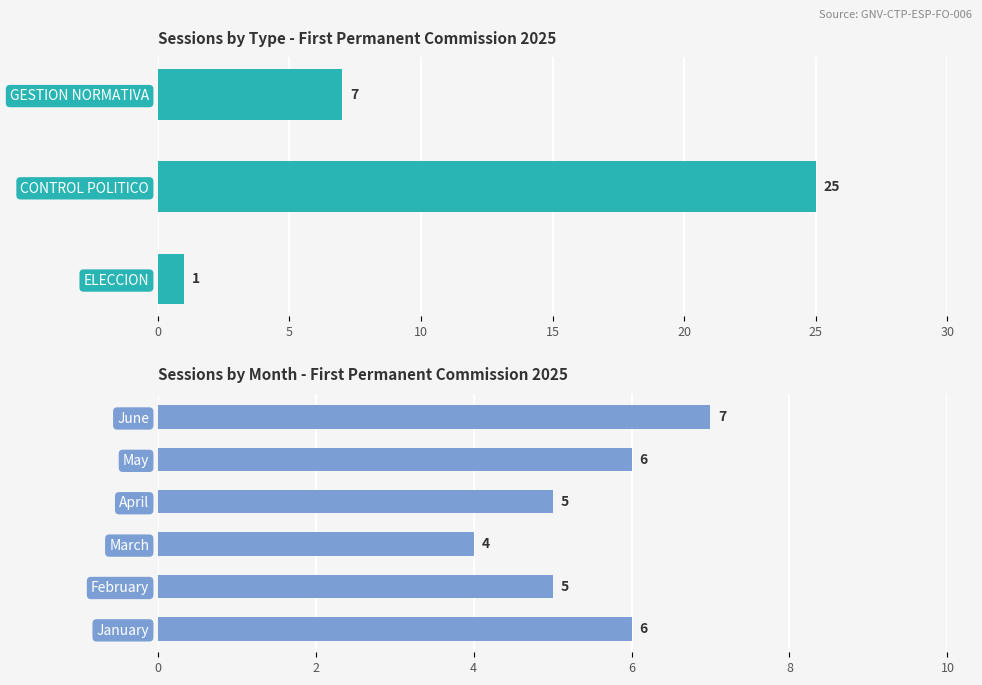

Which label corresponds to the largest value in the chart?

CONTROL POLITICO